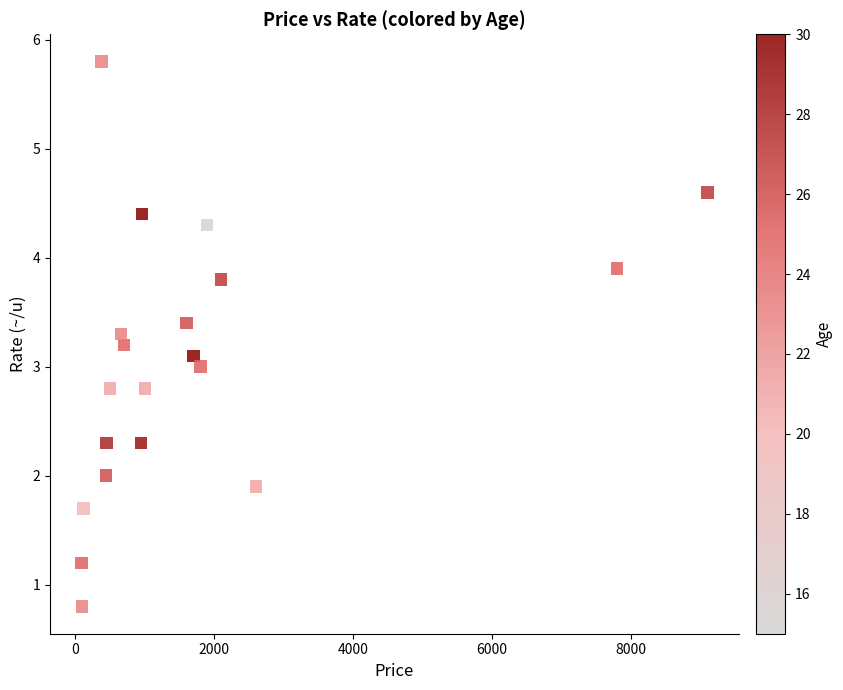

What is the range of Y values (max minus min)?

5.0